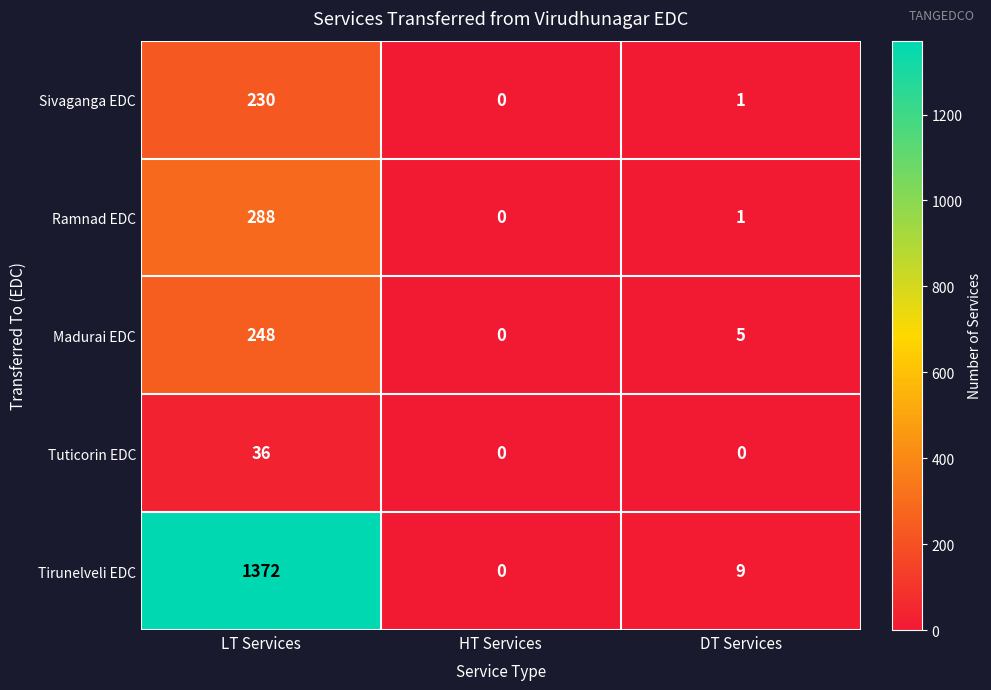

At how many categories does at least one series exceed 1295?

1